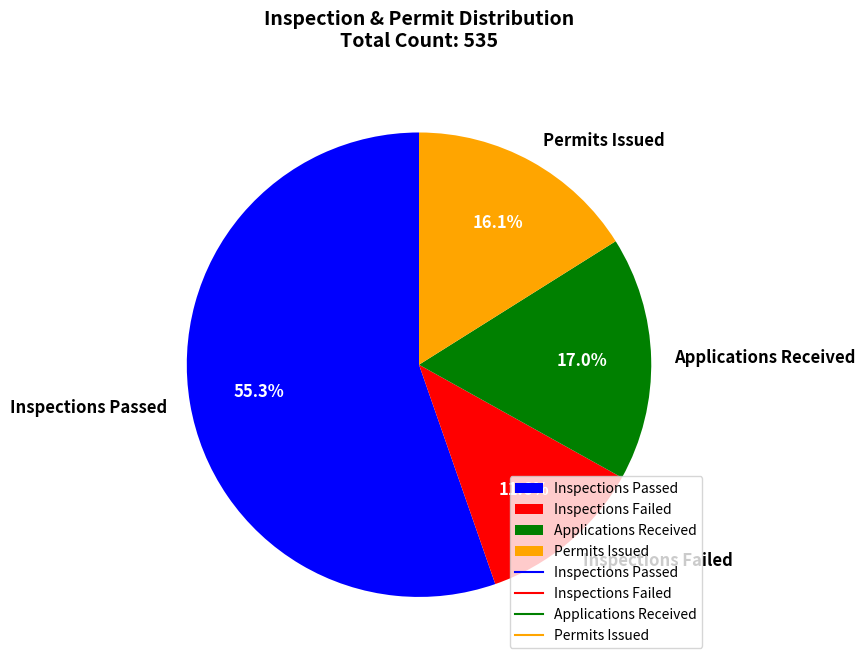

True or false: Inspections Passed accounts for 55% of the total.

True